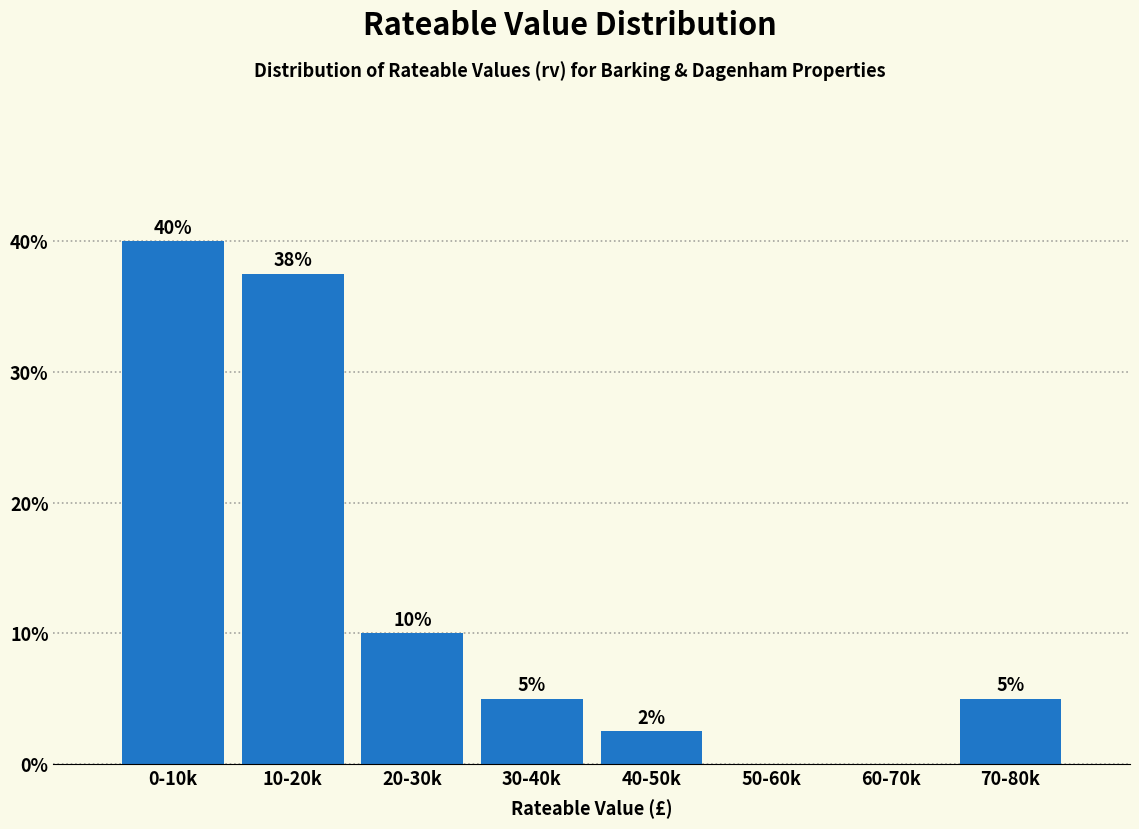

Where does the data first go above 5?

0-10k